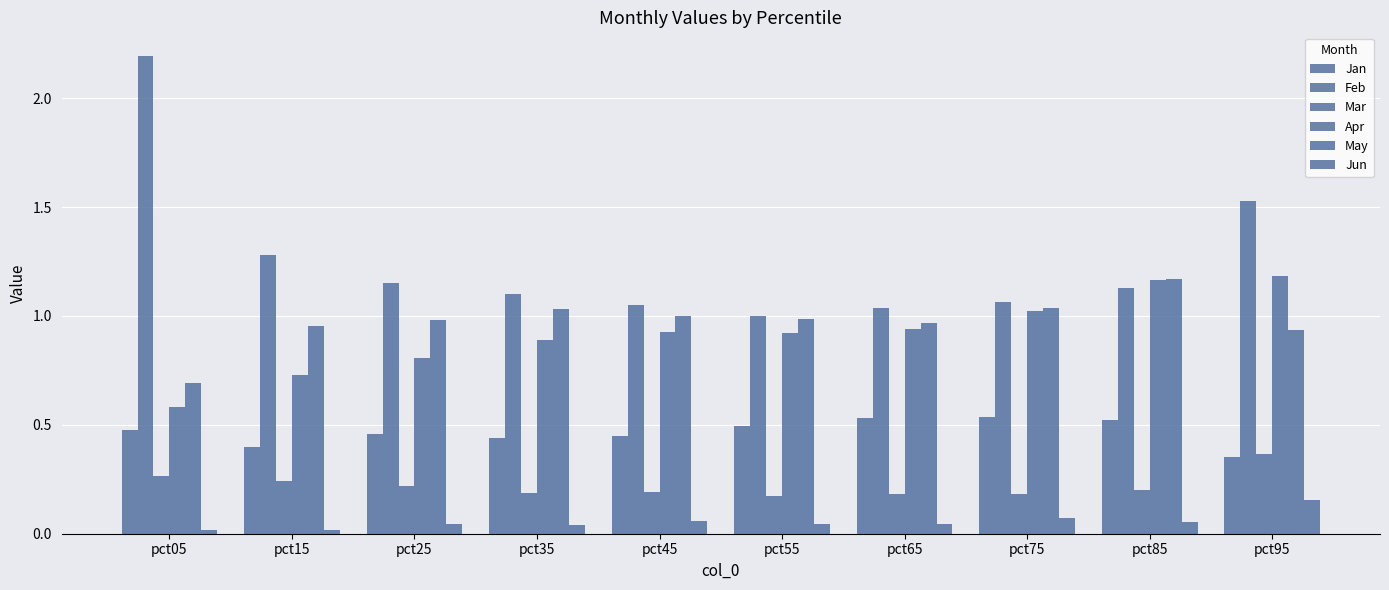

What is the difference between the highest and lowest values at pct55?

1.0